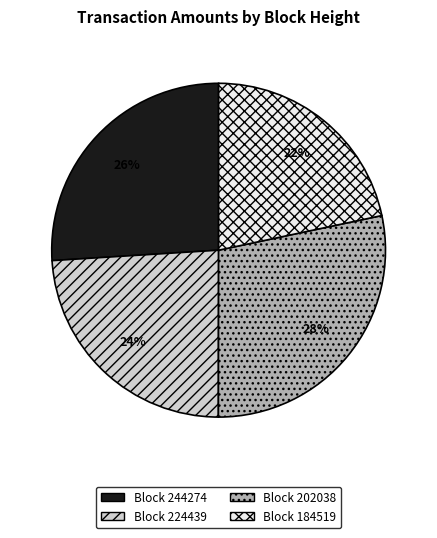

Is there any slice that represents more than half of the pie?

No